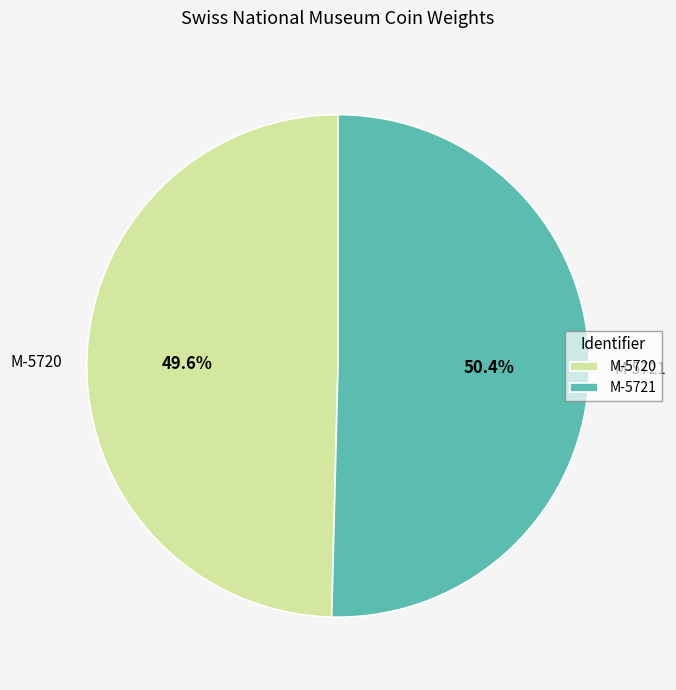

Is there any slice that represents more than half of the pie?

Yes